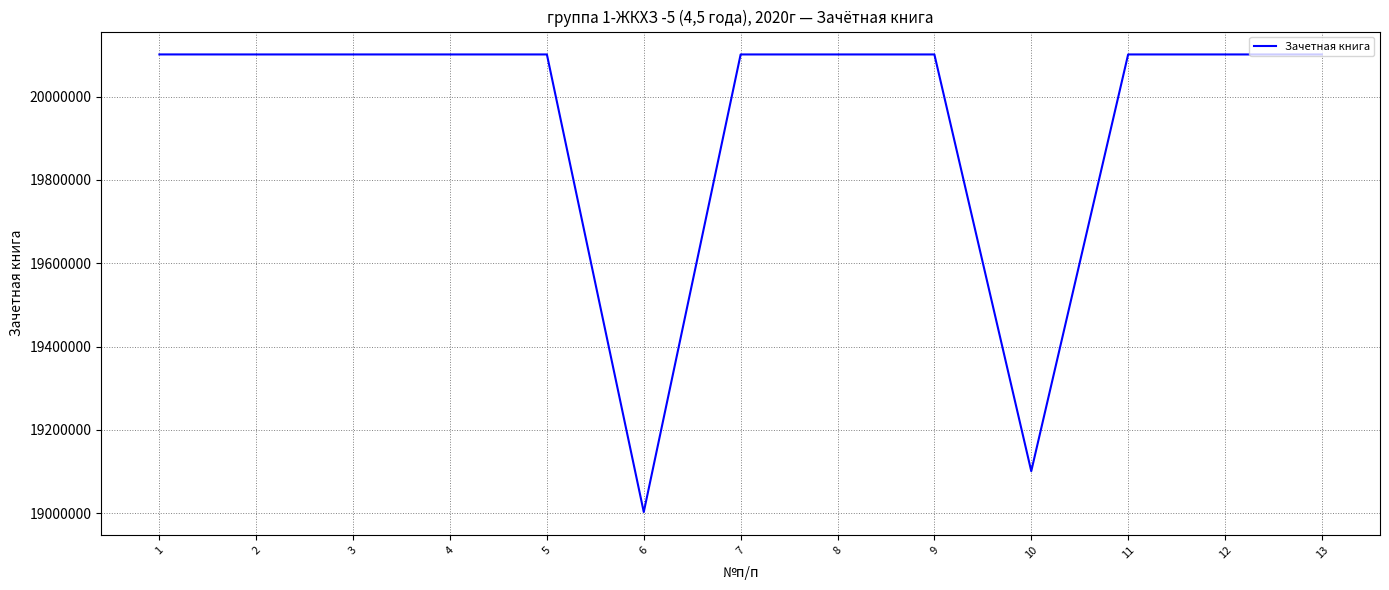

What is the difference between the maximum and minimum values?

1098085